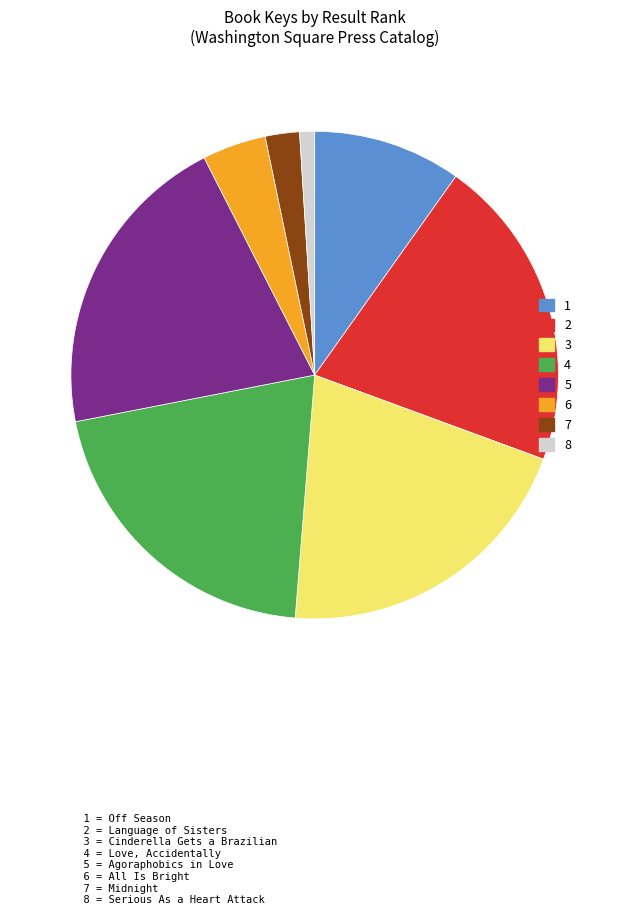

Approximately how many times larger is the value at 5 compared to 2?

1.0